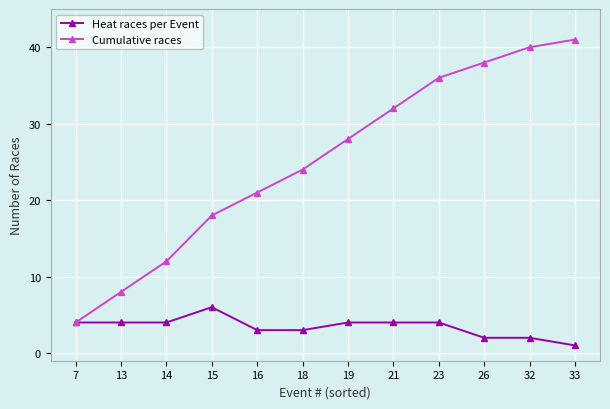

Reading left to right, what are all the values shown in this chart?

Heat races per Event: 4	4	4	6	3	3	4	4	4	2	2	1
Cumulative races: 4	8	12	18	21	24	28	32	36	38	40	41